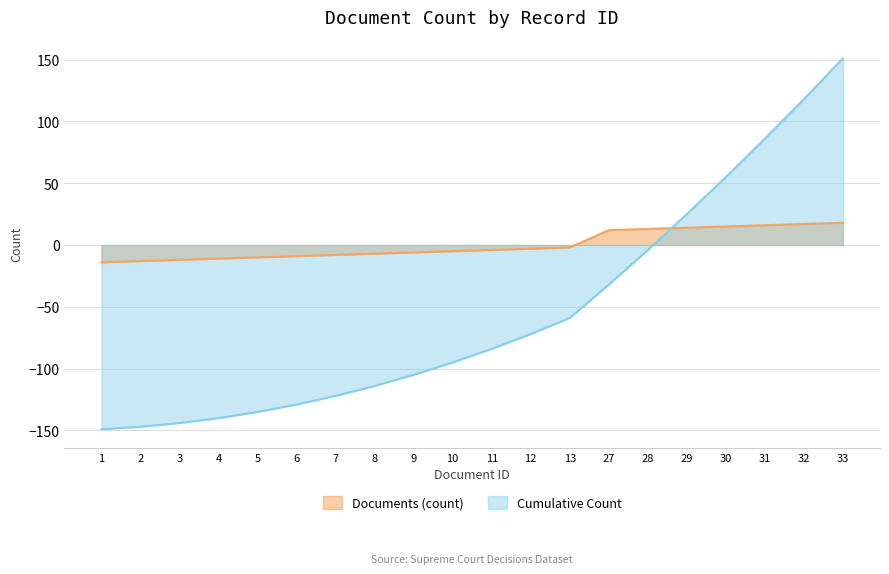

How many series are shown in this chart?

2